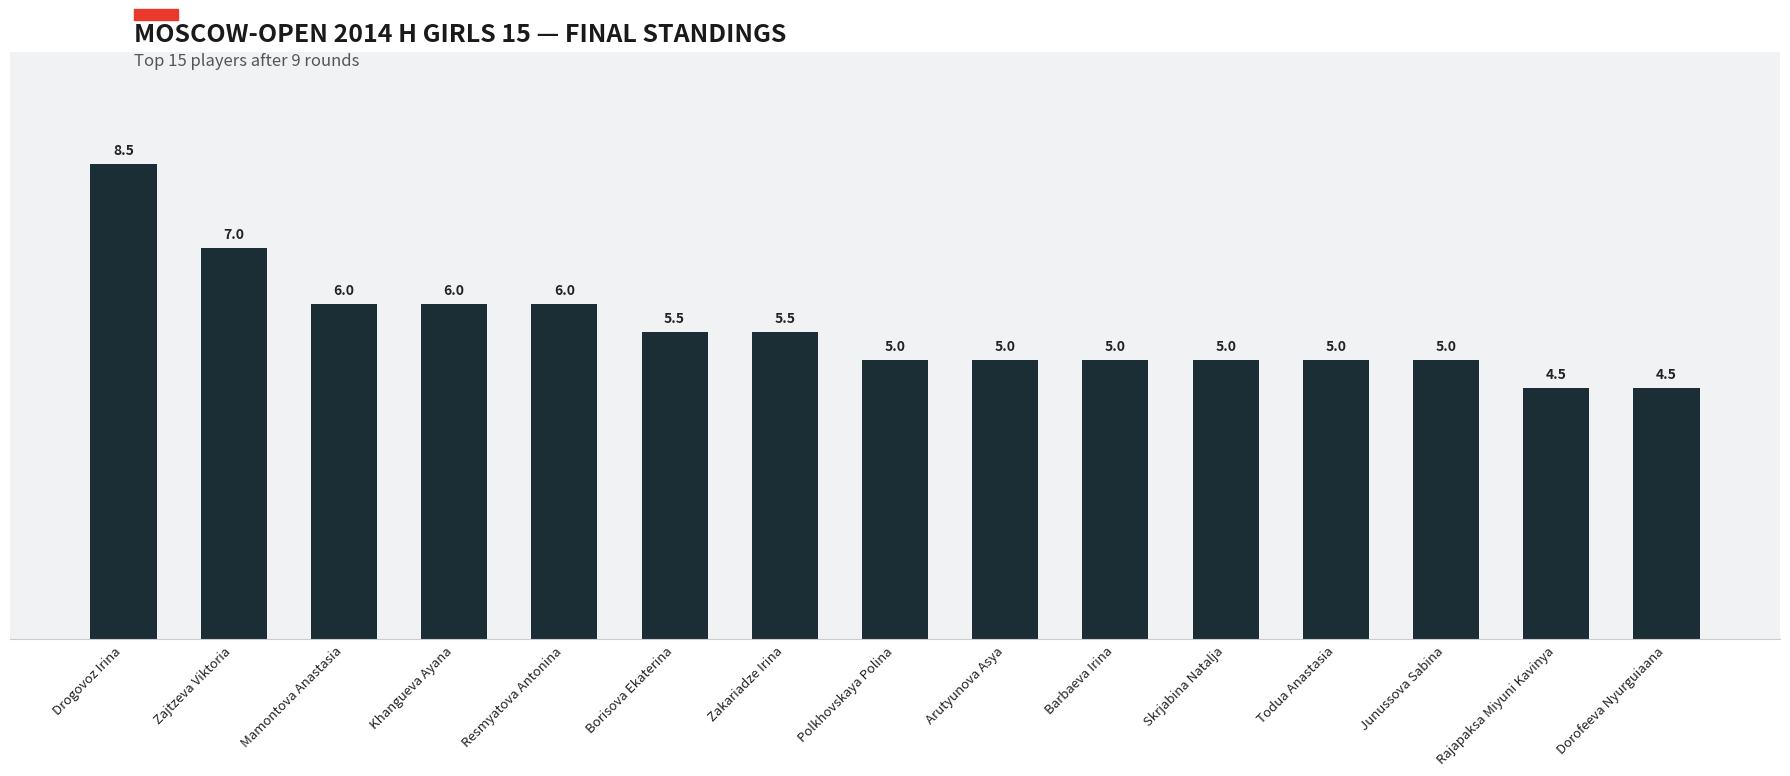

At which label does the data first exceed 5?

Drogovoz Irina